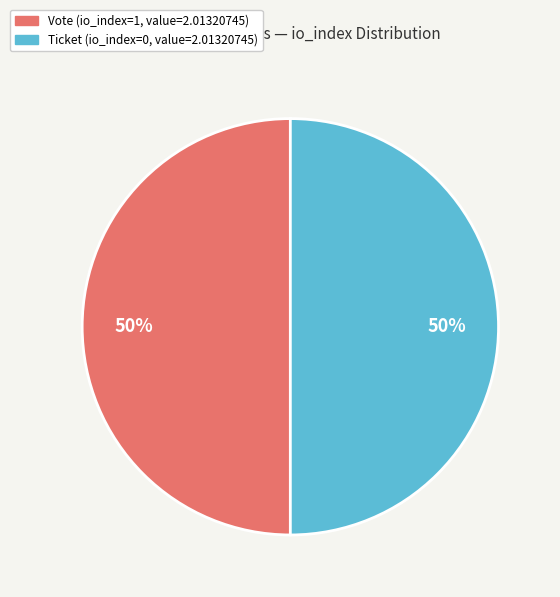

Approximately how many times larger is the value at Vote (io_index=1, value=2.01320745) compared to Ticket (io_index=0, value=2.01320745)?

1.0